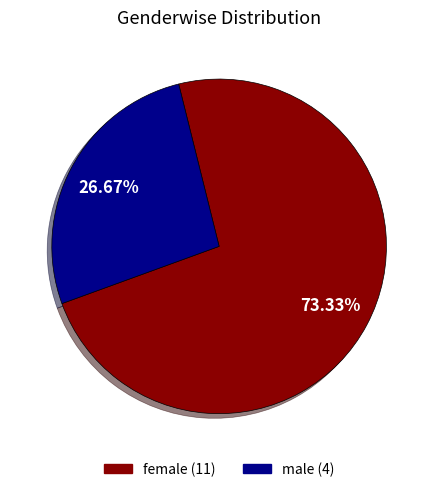

Which category has the smallest portion of the pie?

male